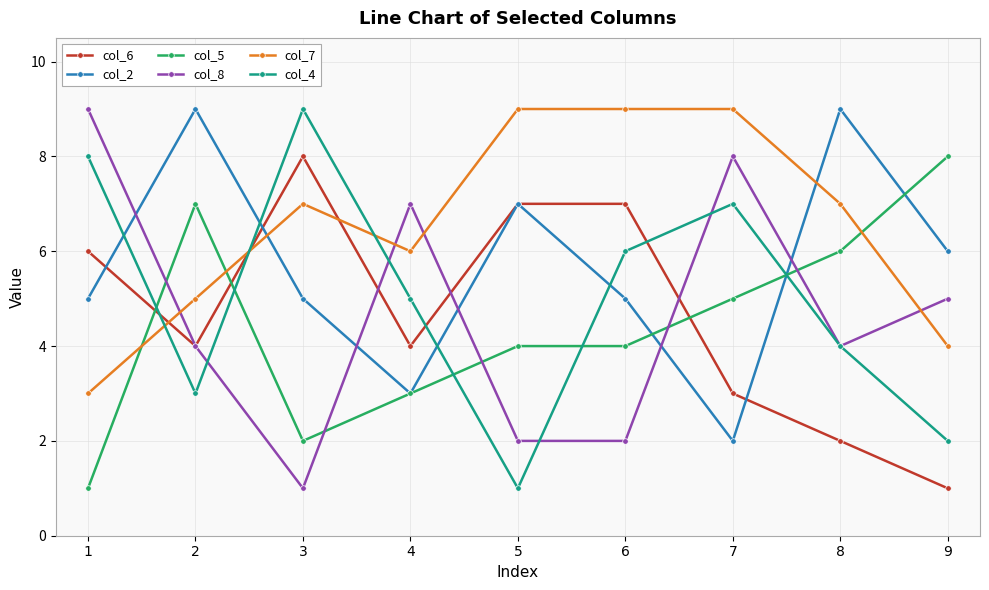

Which series has the largest total across all categories?

col_7